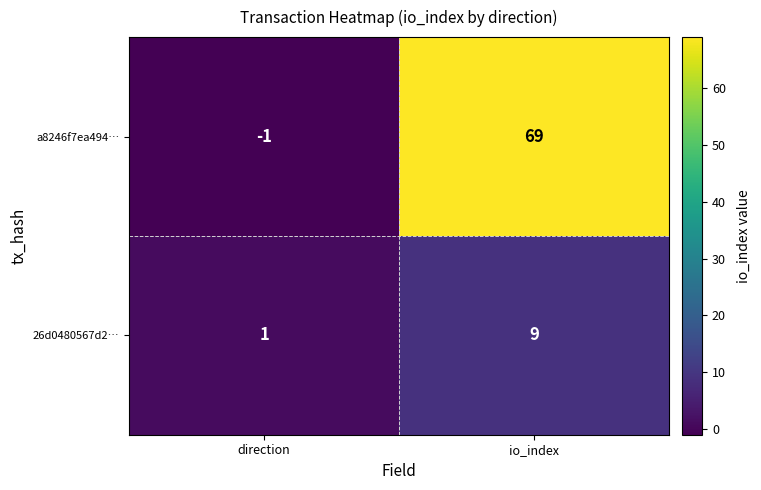

What is the difference between the highest and lowest values at direction?

2